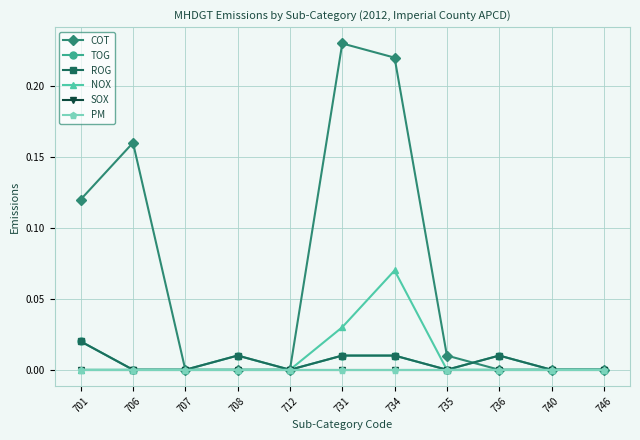

Is this an area chart (filled region under the line)?

No